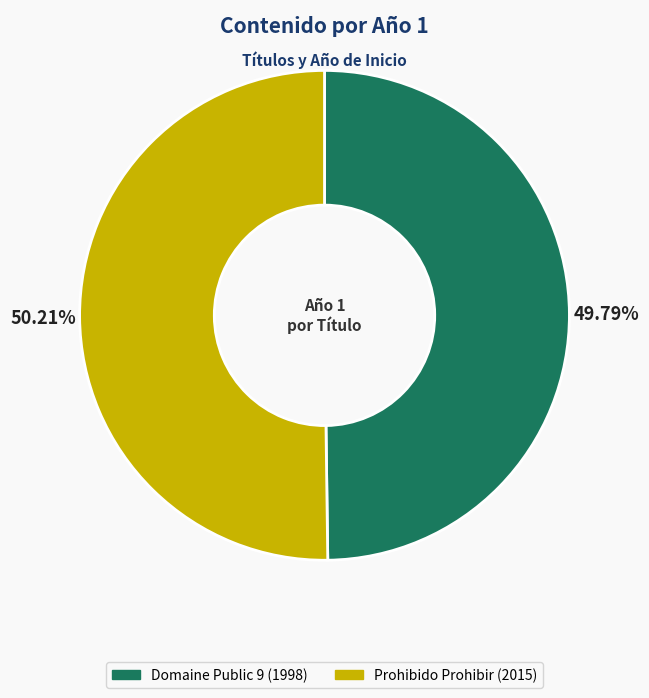

To the nearest percent, what is the average slice percentage?

50%